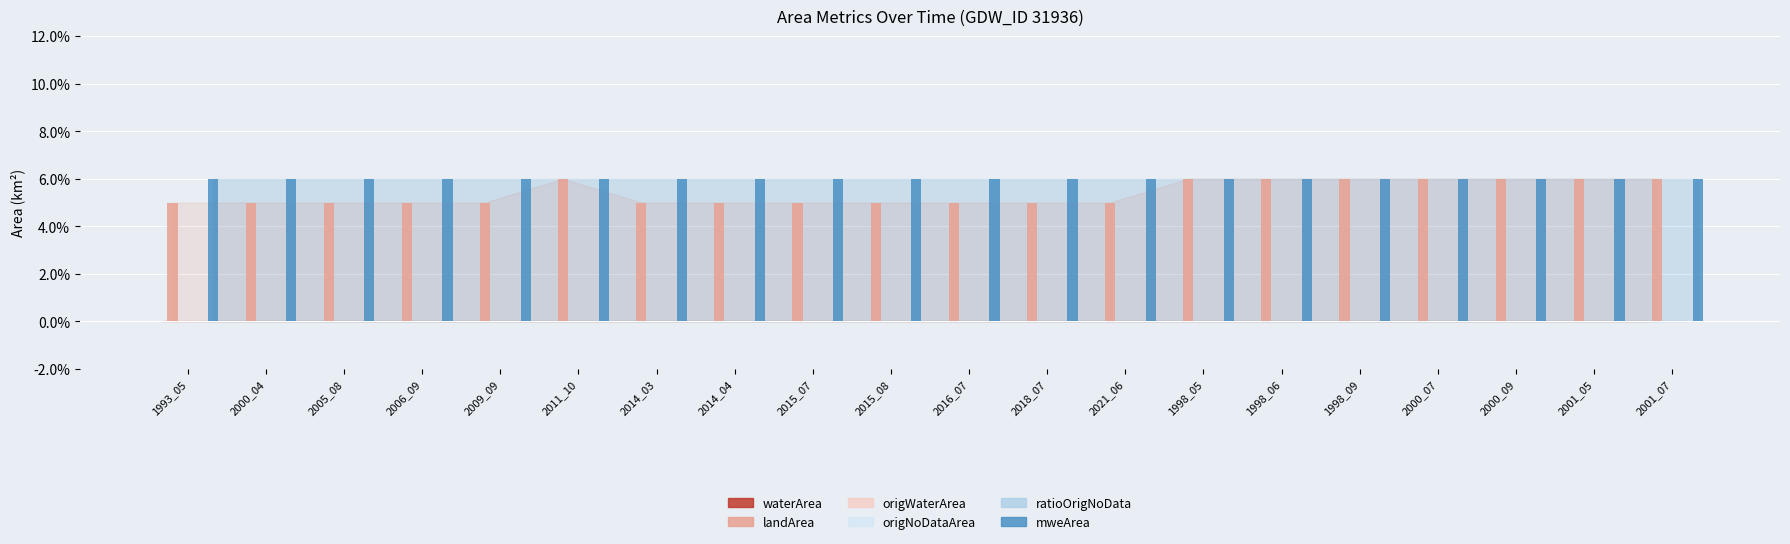

What is the spread (max minus min) of values at 2001_07?

0.1